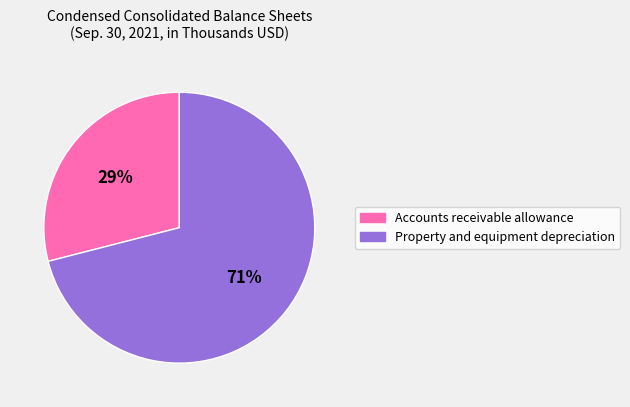

Rank the categories by value from lowest to highest.

Accounts receivable allowance, Property and equipment depreciation